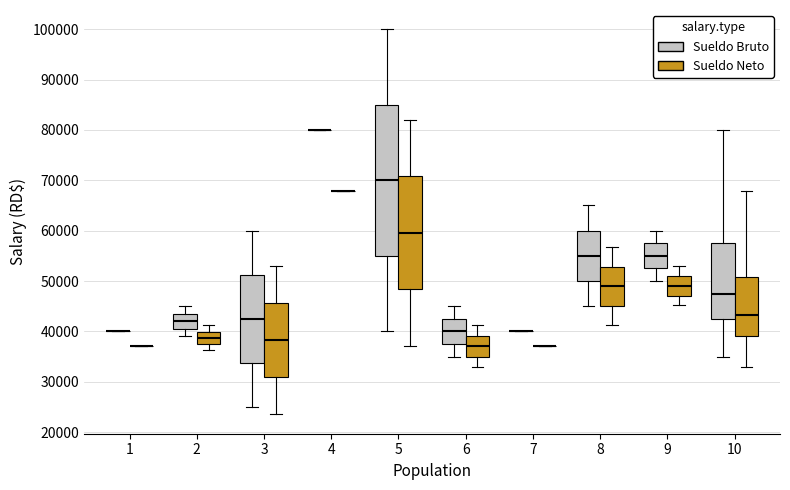

Reading left to right, read every box against the y-axis: the position of its median line, the range the box covers, and the ends of its whiskers. The values are not printed on the chart, so give them approximately, as read against the axis.

1 (Sueldo Bruto): box collapsed to a line at 40000, whiskers 40000 to 40000
1 (Sueldo Neto): box collapsed to a line at 37000, whiskers 37000 to 37000
2 (Sueldo Bruto): median 42000, box 41000 to 44000, whiskers 39000 to 45000
2 (Sueldo Neto): median 39000, box 38000 to 40000, whiskers 36000 to 41000
3 (Sueldo Bruto): median 43000, box 34000 to 51000, whiskers 25000 to 60000
3 (Sueldo Neto): median 38000, box 31000 to 46000, whiskers 23000 to 53000
4 (Sueldo Bruto): box collapsed to a line at 80000, whiskers 80000 to 80000
4 (Sueldo Neto): box collapsed to a line at 68000, whiskers 68000 to 68000
5 (Sueldo Bruto): median 70000, box 55000 to 85000, whiskers 40000 to 100000
5 (Sueldo Neto): median 60000, box 48000 to 71000, whiskers 37000 to 82000
6 (Sueldo Bruto): median 40000, box 38000 to 43000, whiskers 35000 to 45000
6 (Sueldo Neto): median 37000, box 35000 to 39000, whiskers 33000 to 41000
7 (Sueldo Bruto): box collapsed to a line at 40000, whiskers 40000 to 40000
7 (Sueldo Neto): box collapsed to a line at 37000, whiskers 37000 to 37000
8 (Sueldo Bruto): median 55000, box 50000 to 60000, whiskers 45000 to 65000
8 (Sueldo Neto): median 49000, box 45000 to 53000, whiskers 41000 to 57000
9 (Sueldo Bruto): median 55000, box 53000 to 58000, whiskers 50000 to 60000
9 (Sueldo Neto): median 49000, box 47000 to 51000, whiskers 45000 to 53000
10 (Sueldo Bruto): median 48000, box 43000 to 58000, whiskers 35000 to 80000
10 (Sueldo Neto): median 43000, box 39000 to 51000, whiskers 33000 to 68000